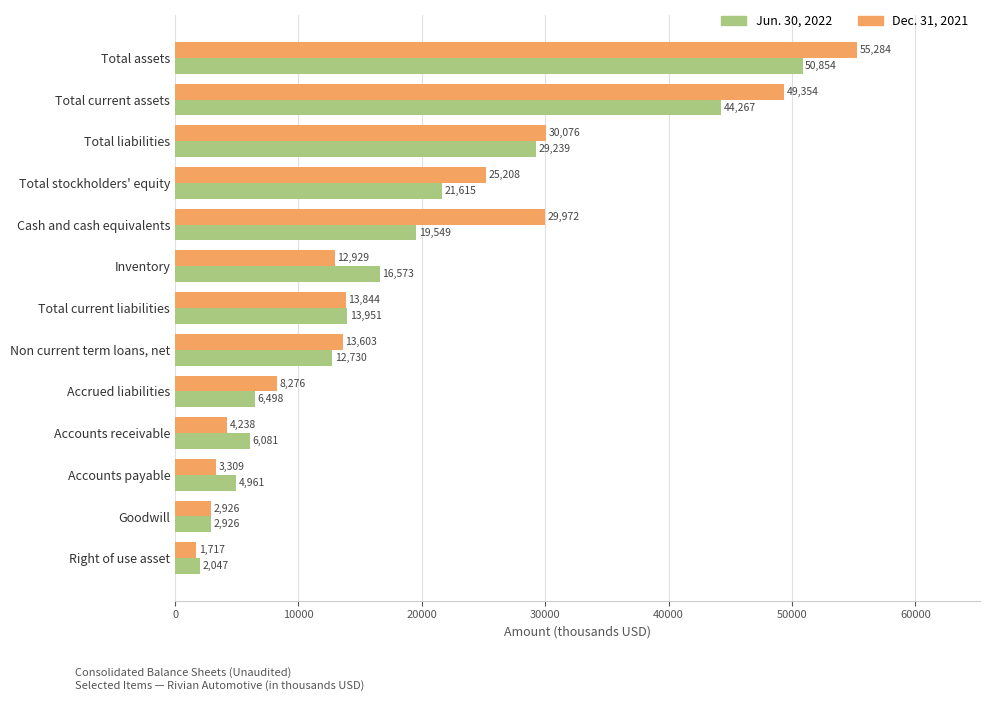

How many data points does each series have?

13